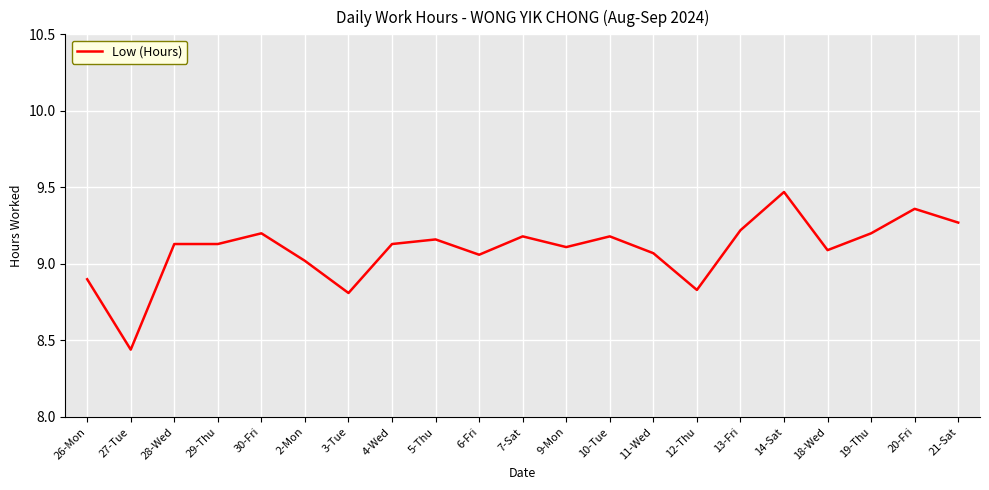

Is it true that the value at 26-Mon is 3.9?

False